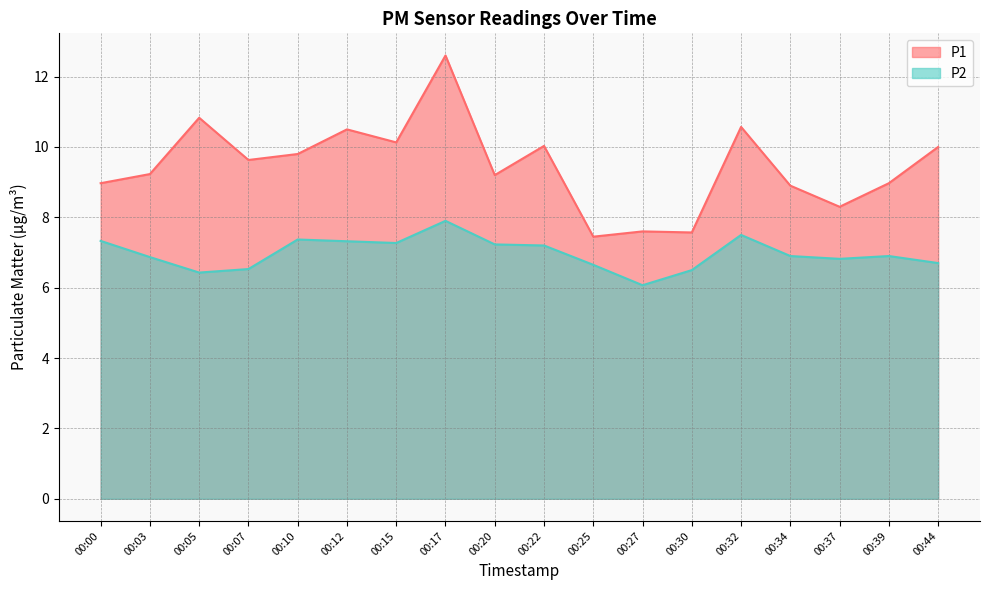

Reading left to right, transcribe all the data shown in this chart.

P1: 9.0	9.2	10.8	9.6	9.8	10.5	10.1	12.6	9.2	10.0	7.5	7.6	7.6	10.6	8.9	8.3	9.0	10.0
P2: 7.3	6.9	6.4	6.5	7.4	7.3	7.3	7.9	7.2	7.2	6.7	6.1	6.5	7.5	6.9	6.8	6.9	6.7